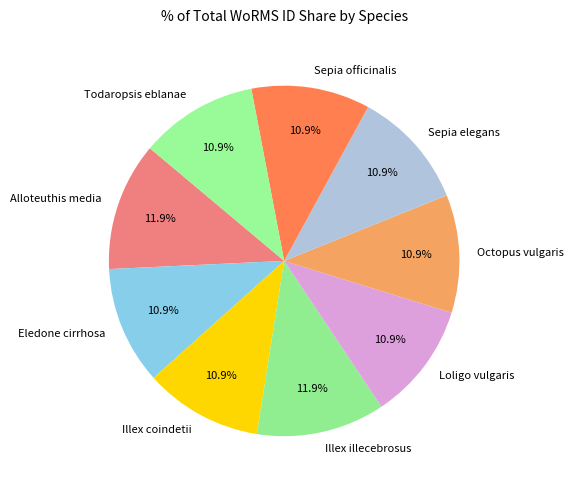

True or false: Sepia elegans accounts for 11% of the total.

True